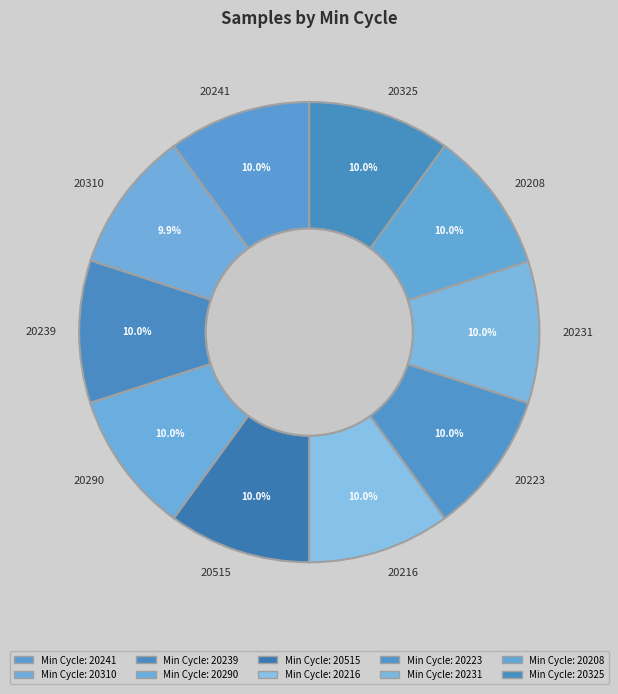

To the nearest percent, what portion does 20515 represent?

10%